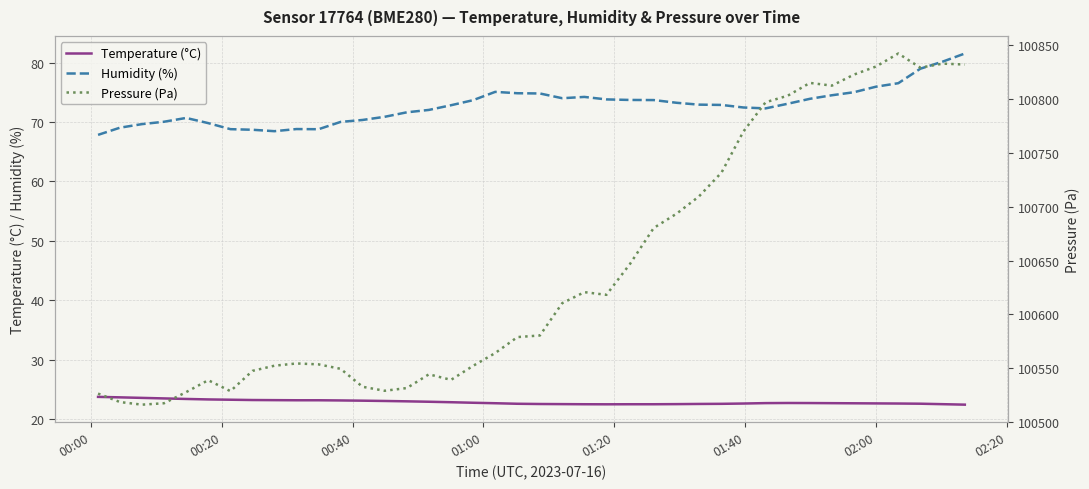

What is the maximum value for Humidity (%)?

81.5